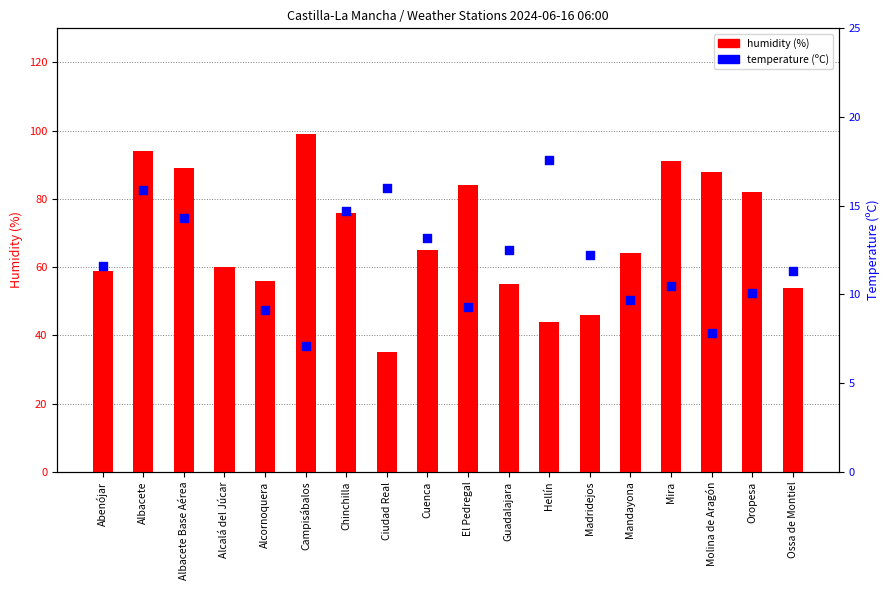

Which series reaches the minimum Y coordinate?

temperature (ºC)